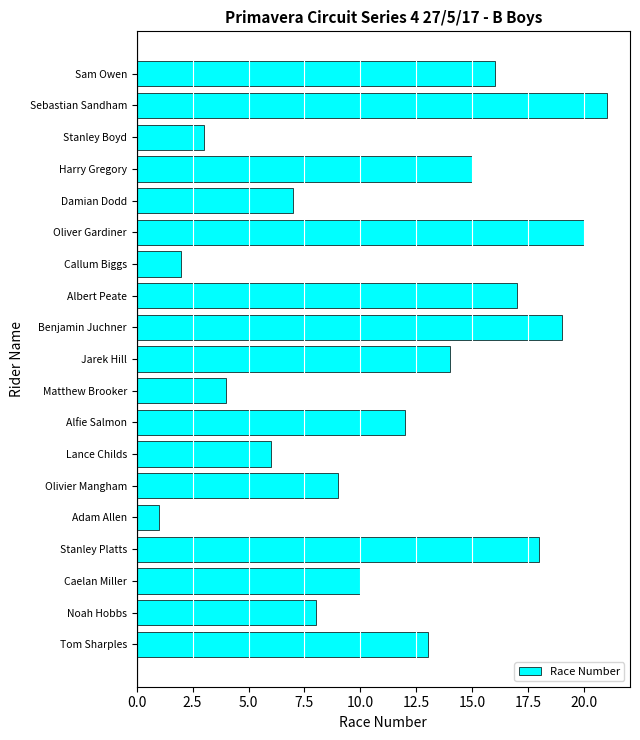

The chart shows a value of 14 at Jarek Hill. True or false?

True